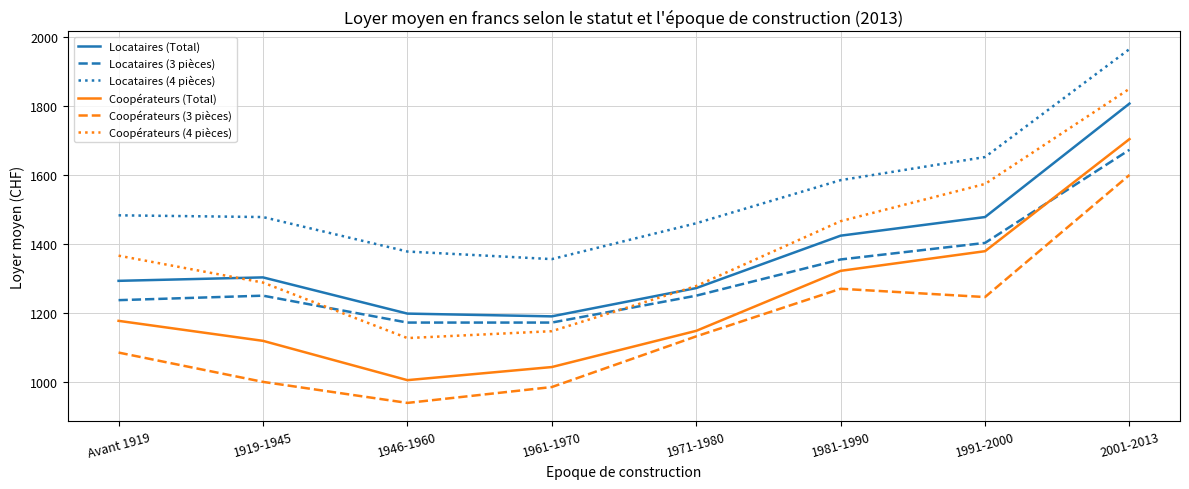

What is the minimum value for Coopérateurs (Total)?

1005